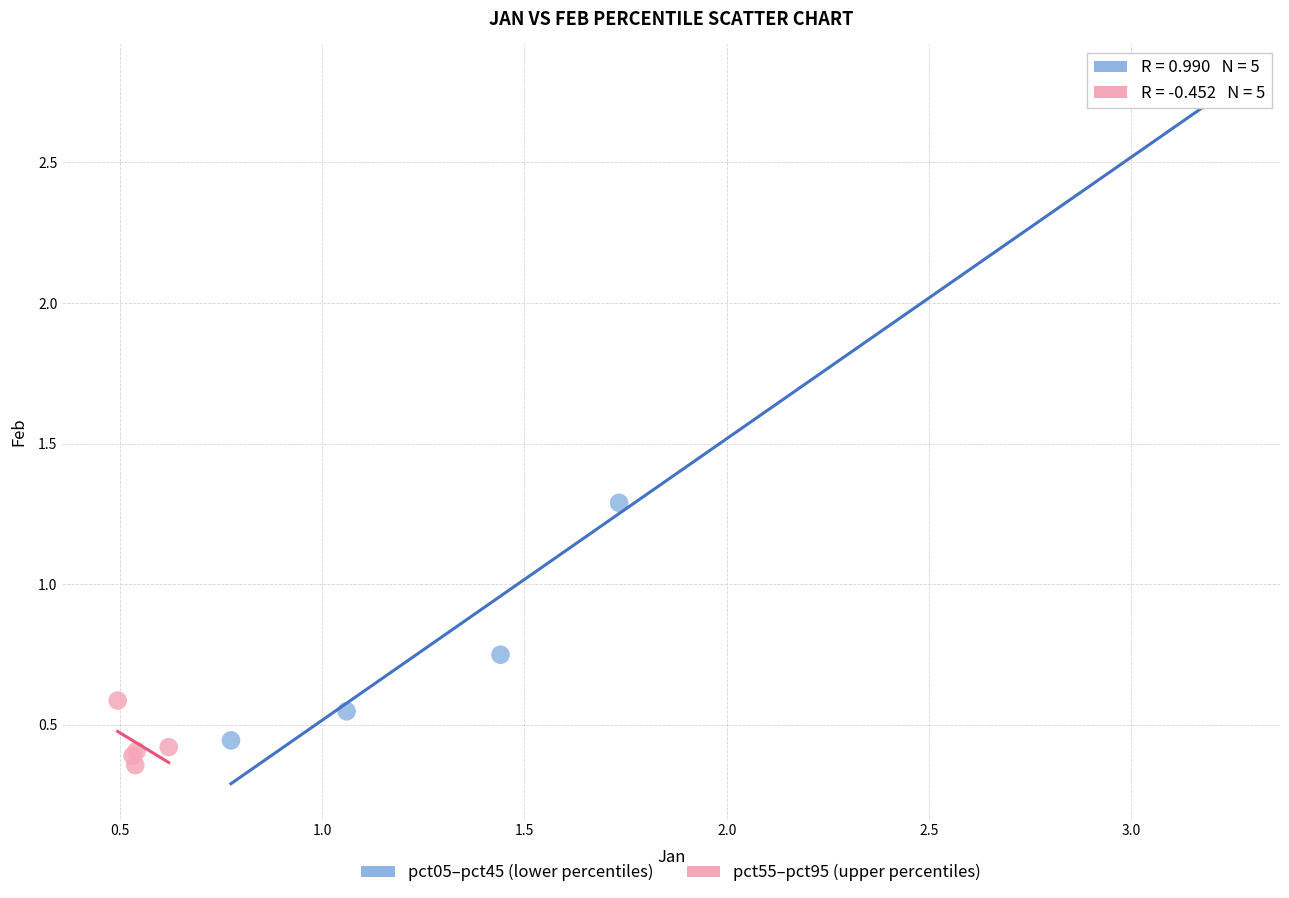

Which series has the widest spread of Y values?

pct05–pct45 (lower percentiles)